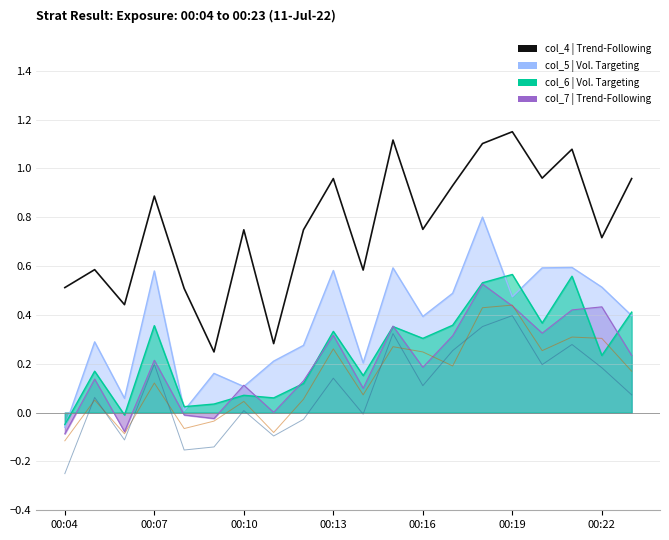

In col_5 line, how many points are lower than both neighbors (excluding endpoints)?

6